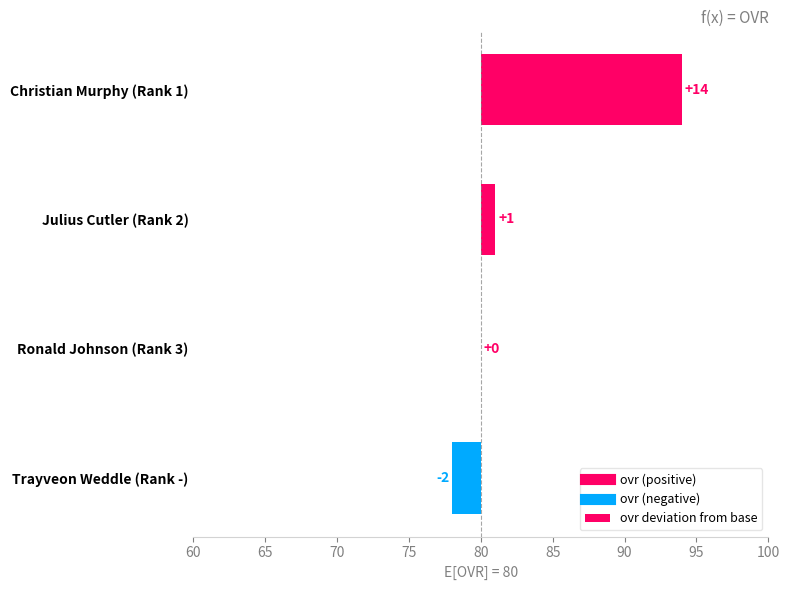

How many positive values are there?

2